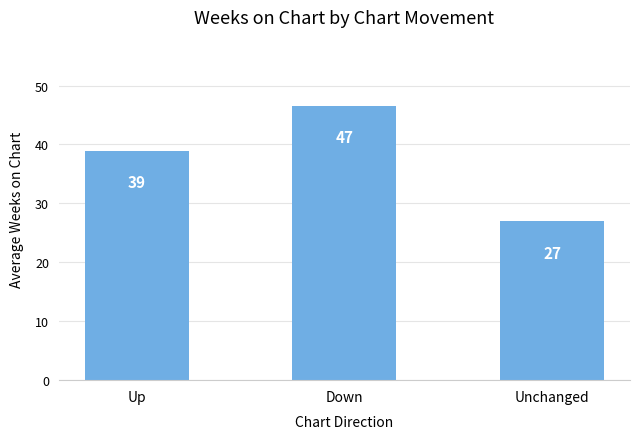

At which category does the chart reach its minimum across all series?

Unchanged